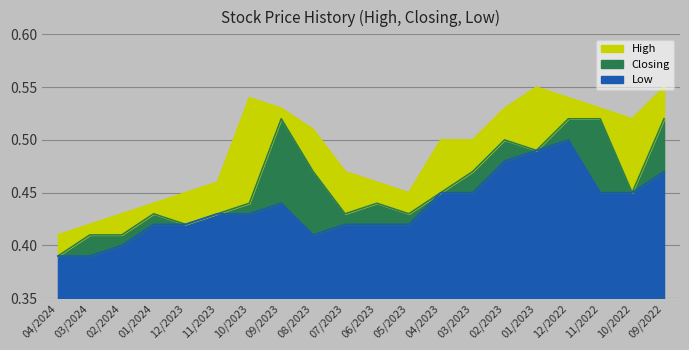

Between 09/2023 and 02/2023, which series saw the biggest shift?

Low